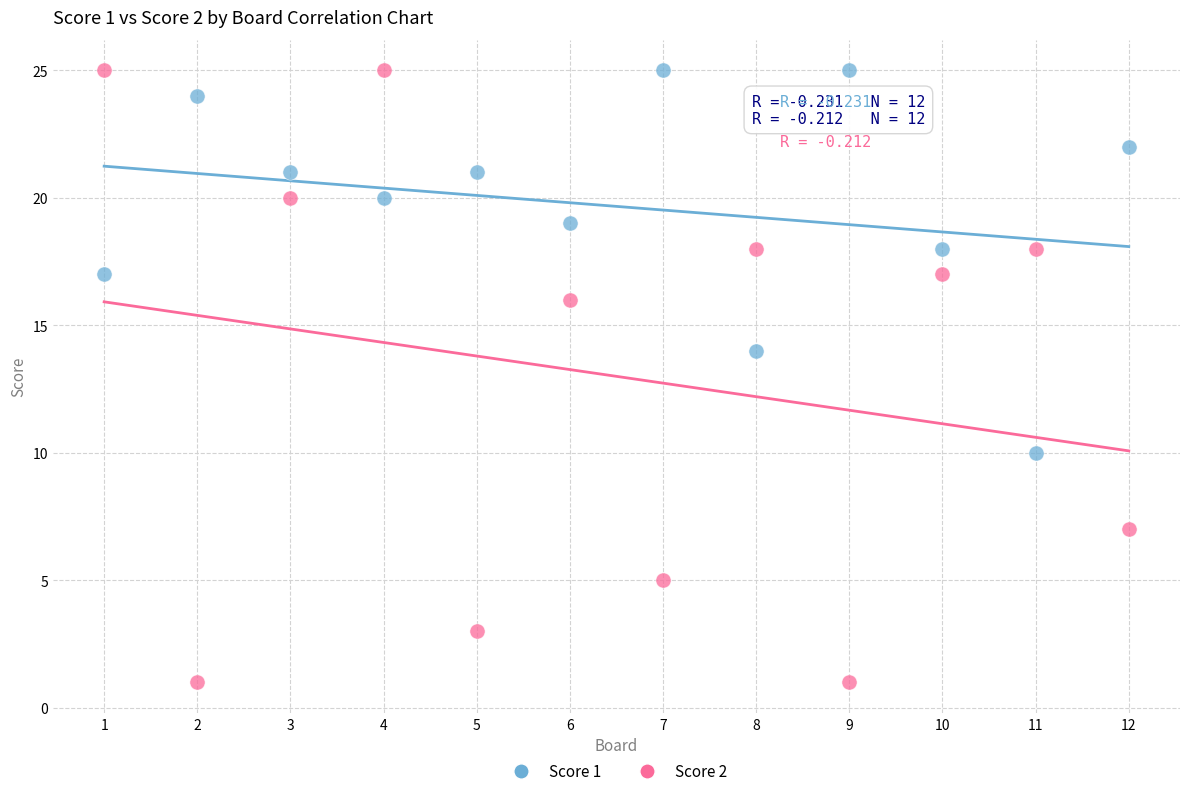

What are all the series names shown in the legend?

Score 1, Score 2